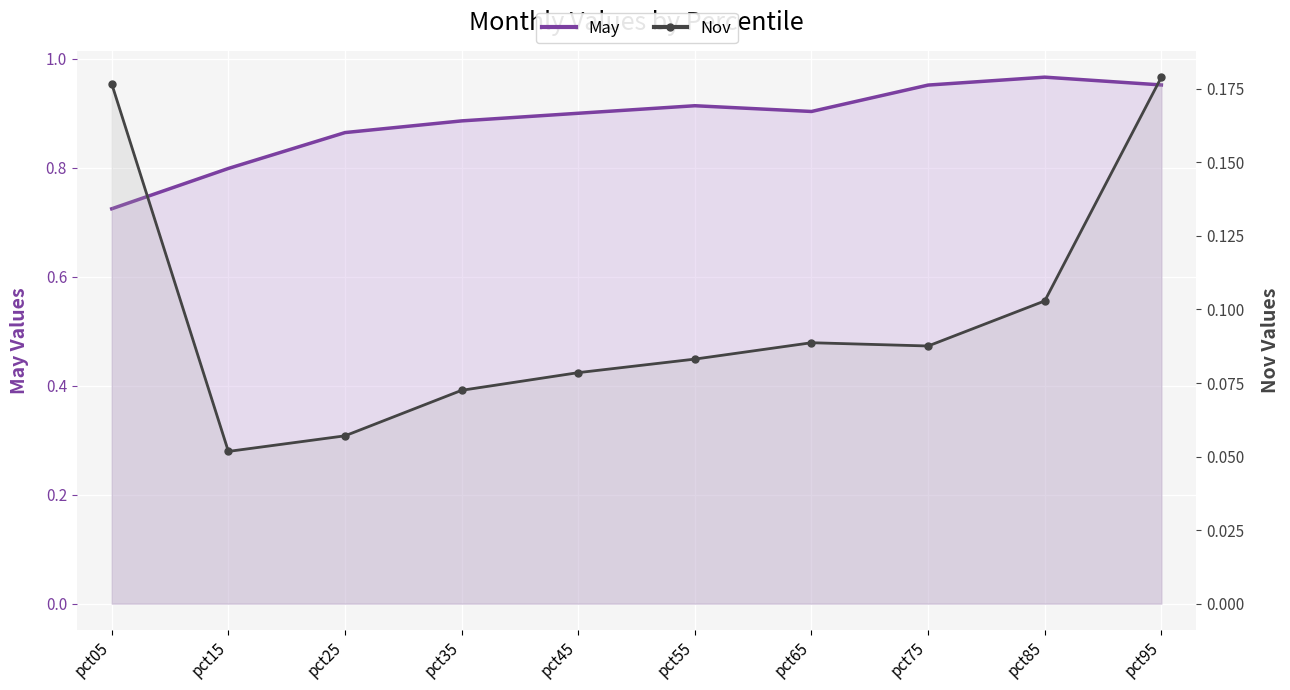

What is the total value across all series at pct45?

1.0